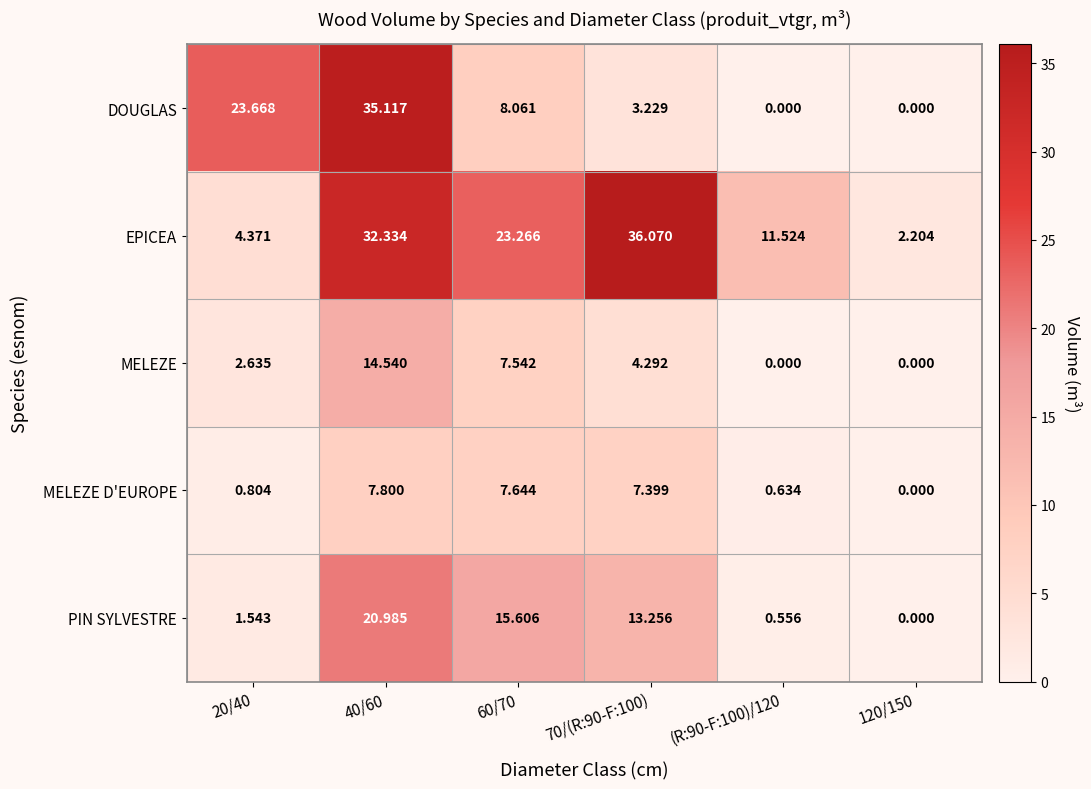

Rank the series by their maximum value, from lowest to highest.

MELEZE D'EUROPE, MELEZE, PIN SYLVESTRE, DOUGLAS, EPICEA